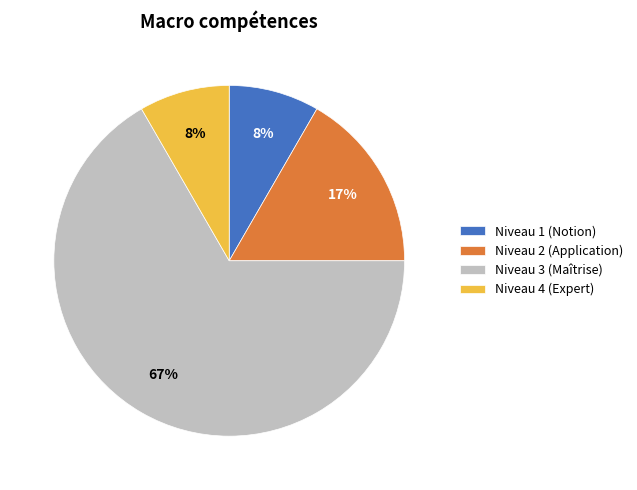

Which category has the biggest portion of the pie?

Niveau 3 (Maîtrise)